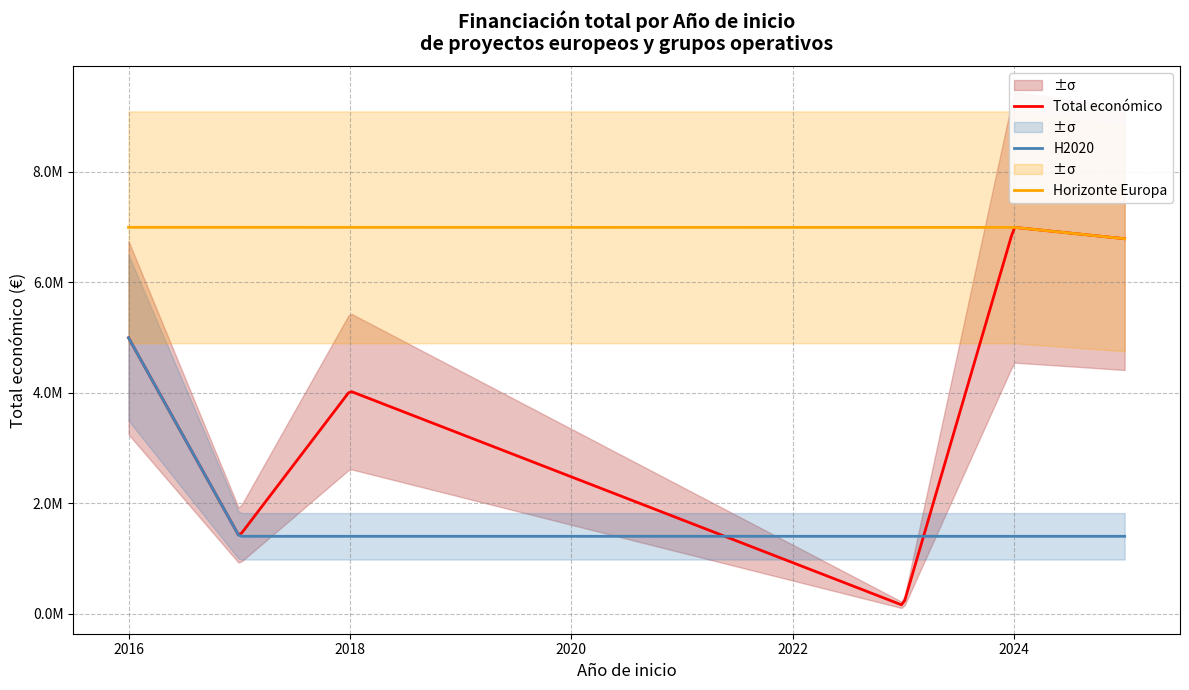

What is the label of the 6th point from the right?

2016